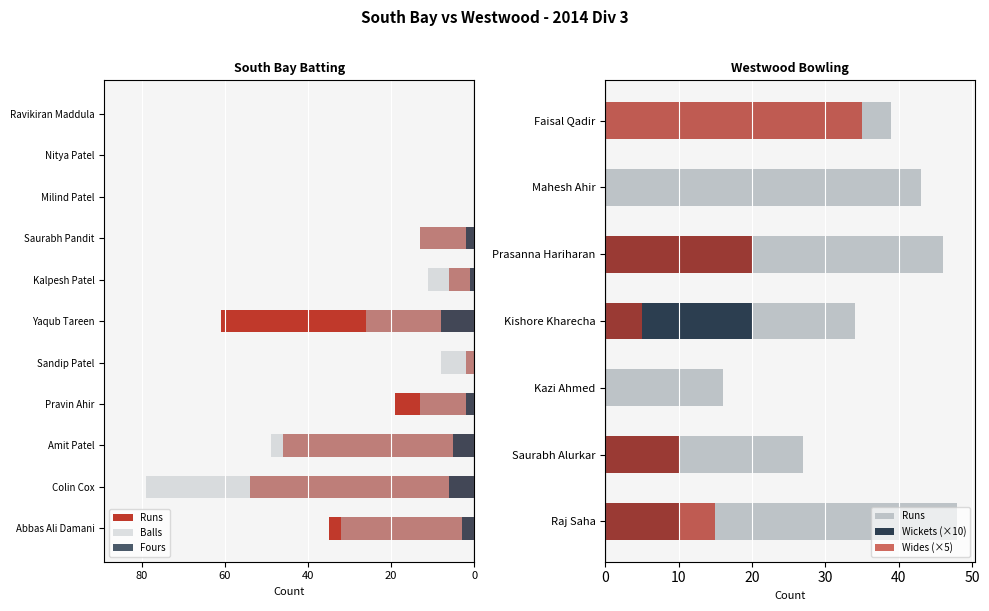

What is the total value across all series at Saurabh Pandit?

-28